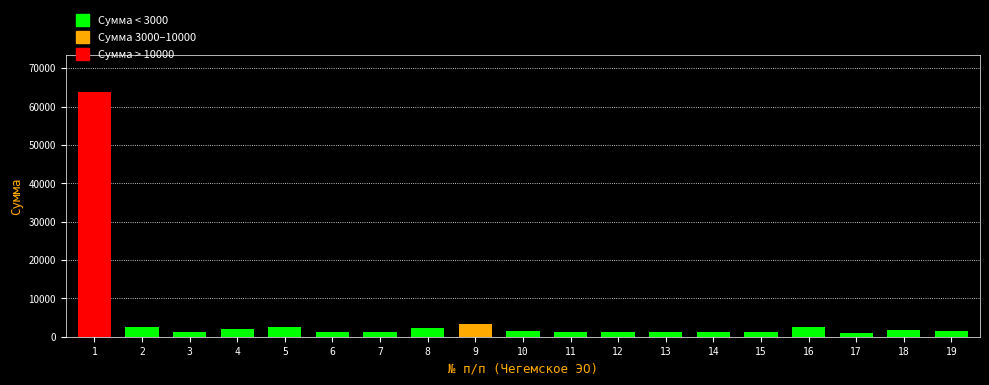

The value at 16 is 2502.5. True or false?

True